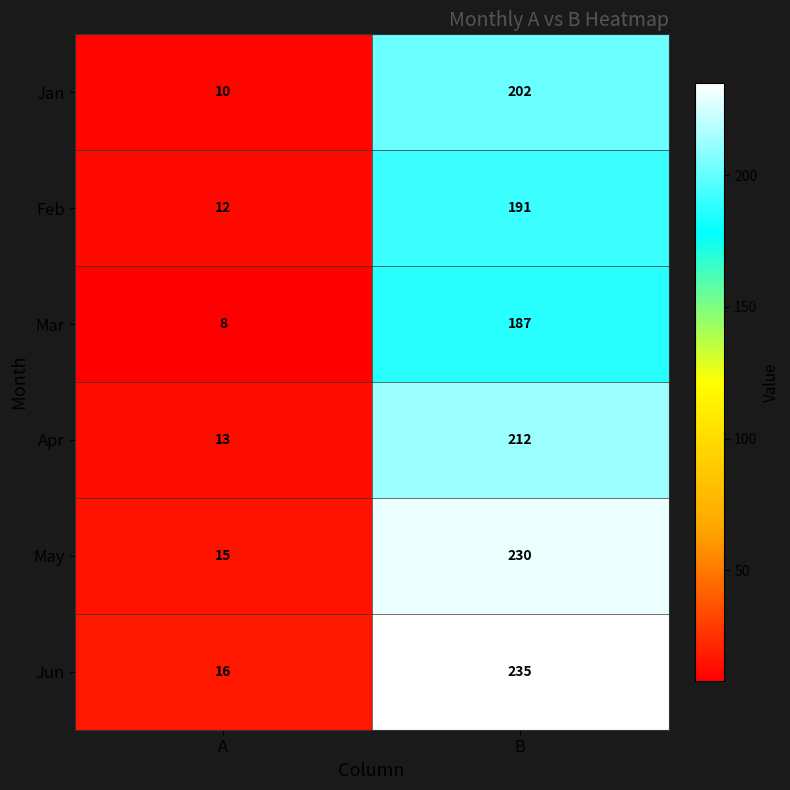

What value does the May series have at A?

15